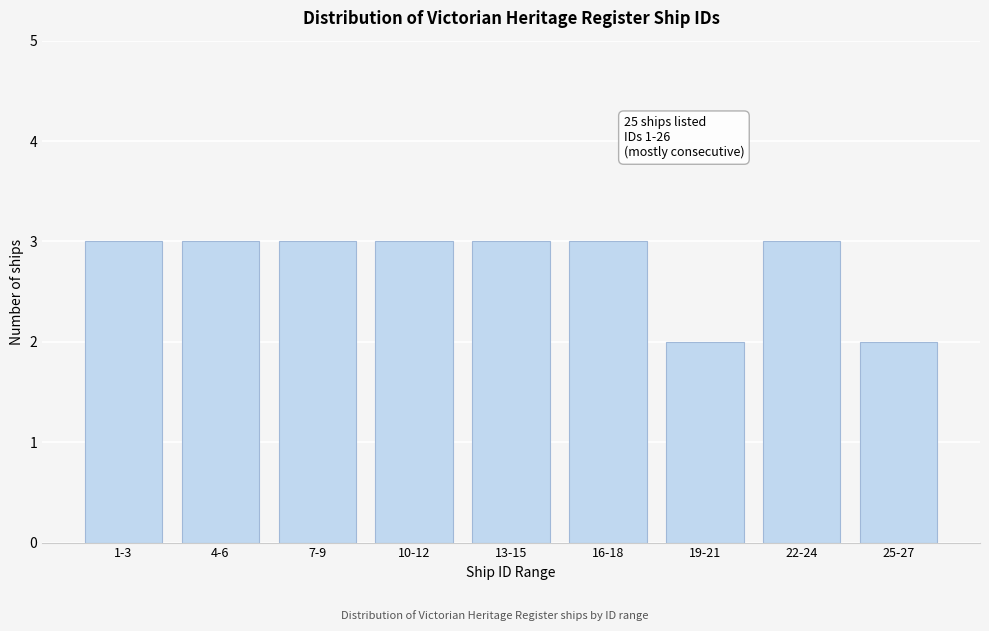

Reading left to right, extract all data points from this chart.

1-3=3	4-6=3	7-9=3	10-12=3	13-15=3	16-18=3	19-21=2	22-24=3	25-27=2